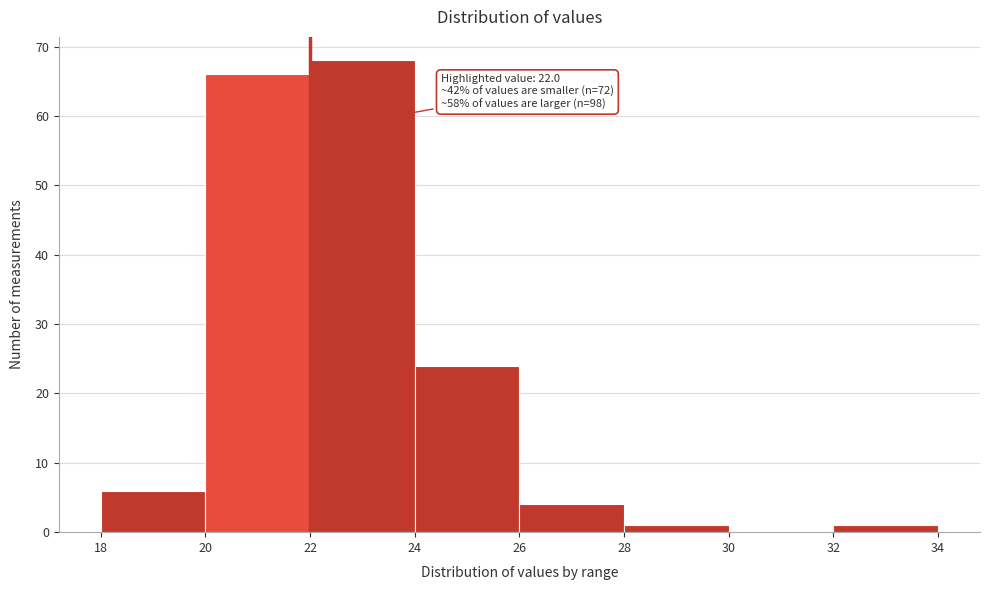

Which range on the x-axis has the tallest bar?

22 to 24